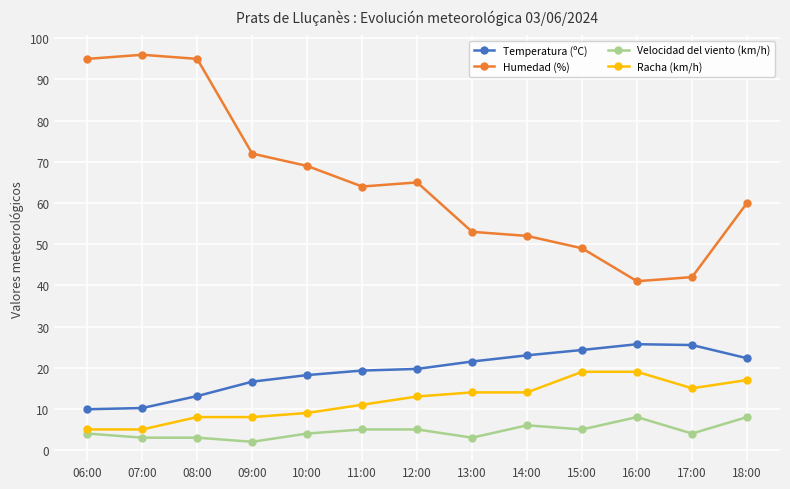

Between 07:00 and 16:00, which series saw the biggest shift?

Humedad (%)